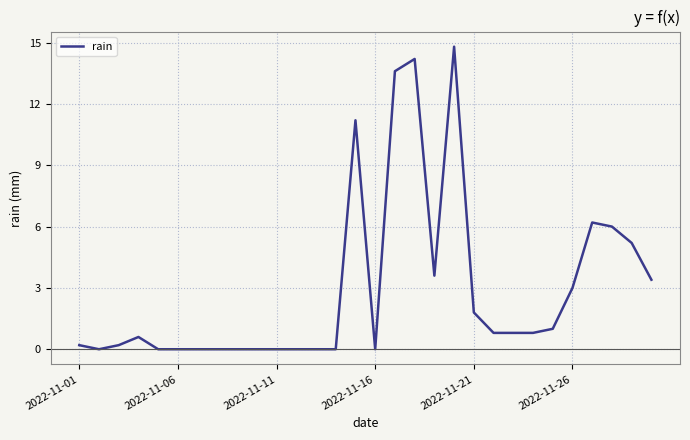

What is the difference between the maximum and minimum values?

14.8